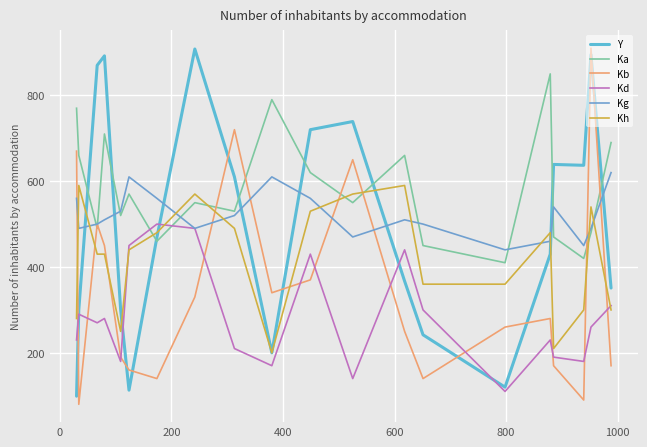

How many lines are shown in the chart?

6